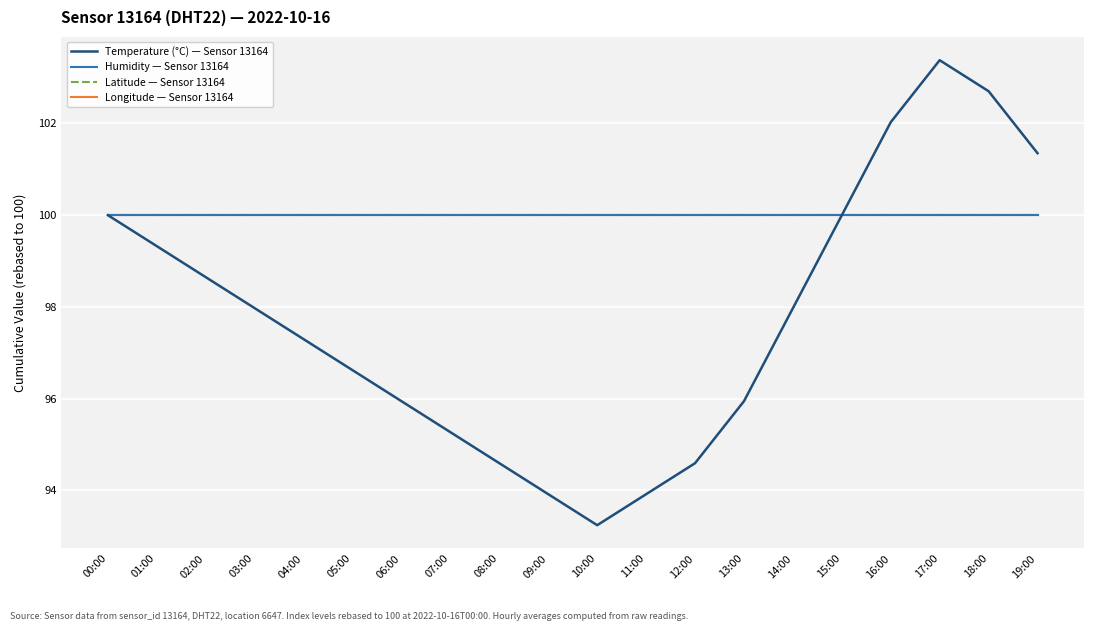

Does the chart have visible grid lines?

Yes